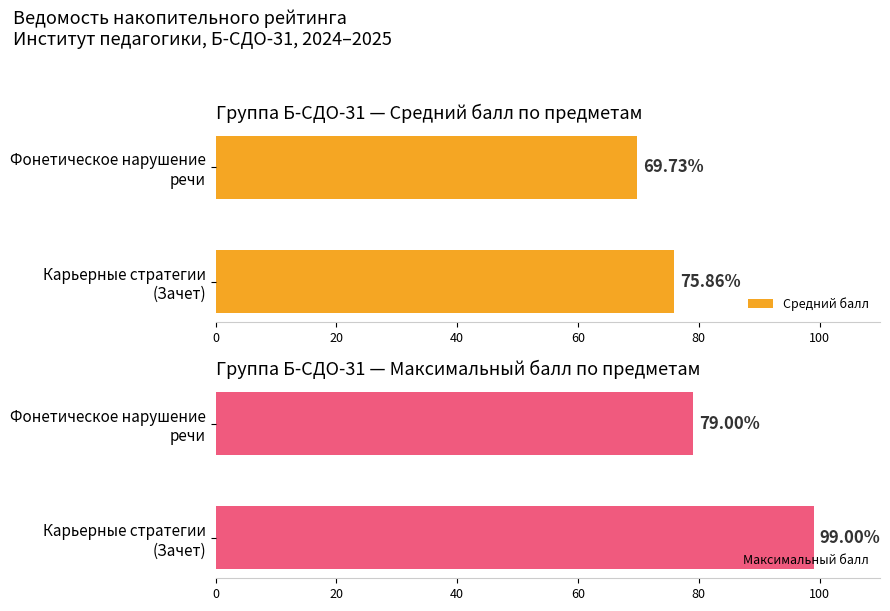

What is the sum of all Максимальный балл values?

178